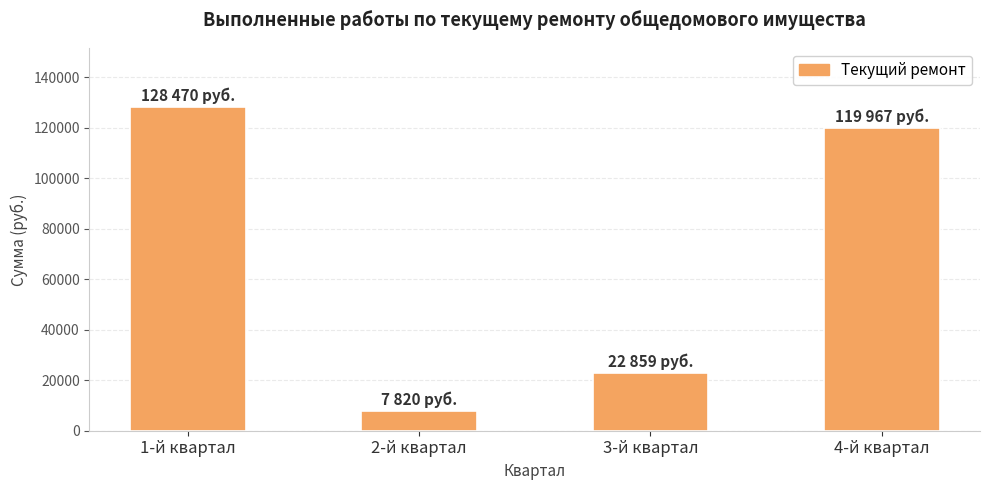

What is the difference between the maximum and second lowest values?

105611